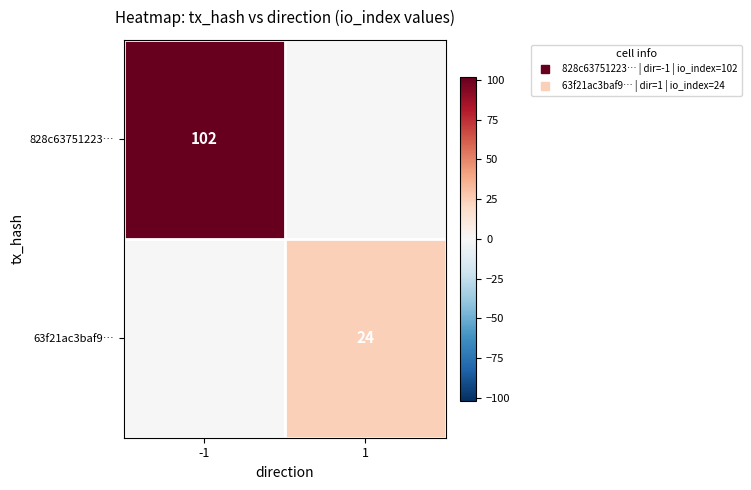

What is the difference between the maximum and minimum values in the 828c63751223… series?

102